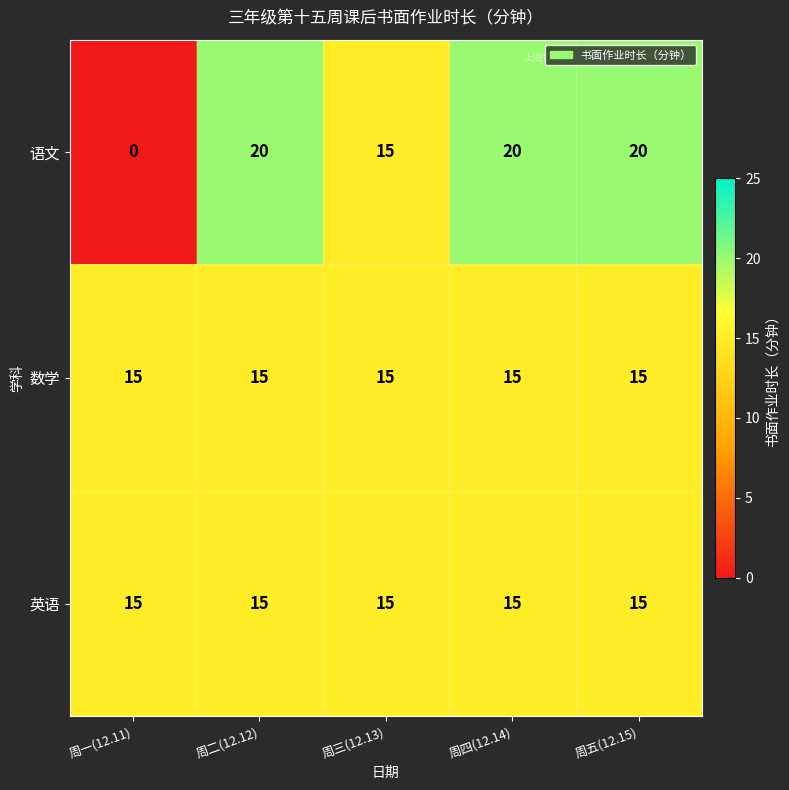

At which category does the chart reach its minimum across all series?

周一(12.11)